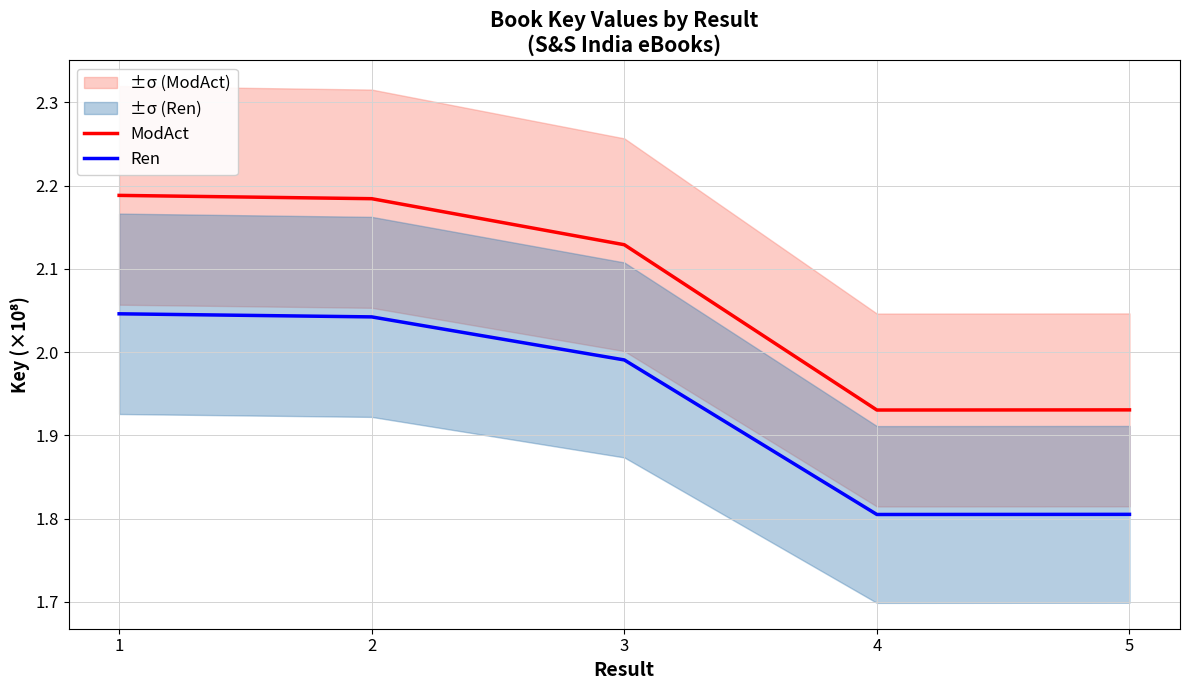

Rank the series at 2 from lowest to highest value.

Ren, ModAct